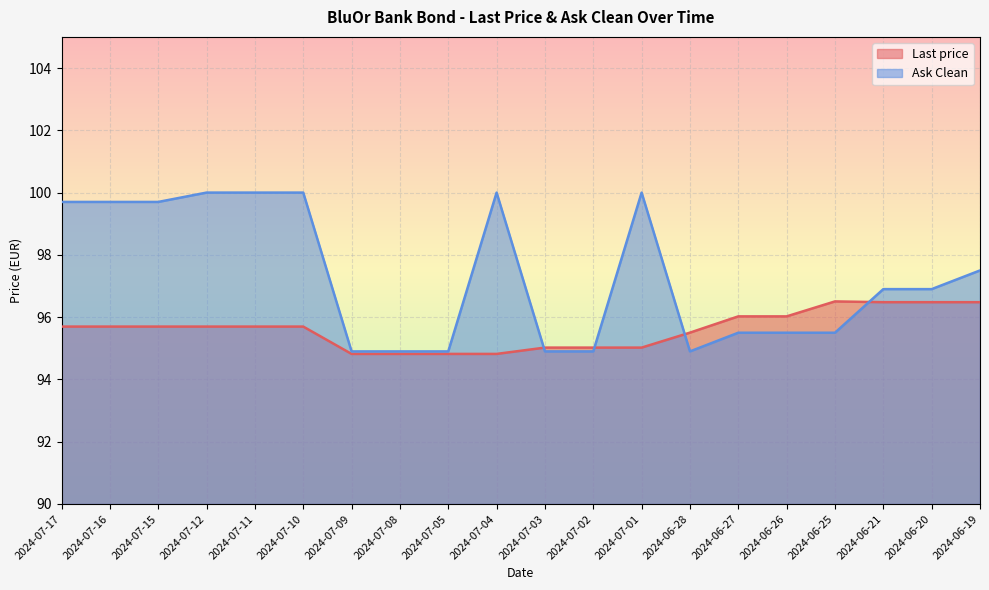

Which series has the largest total across all categories?

Ask Clean